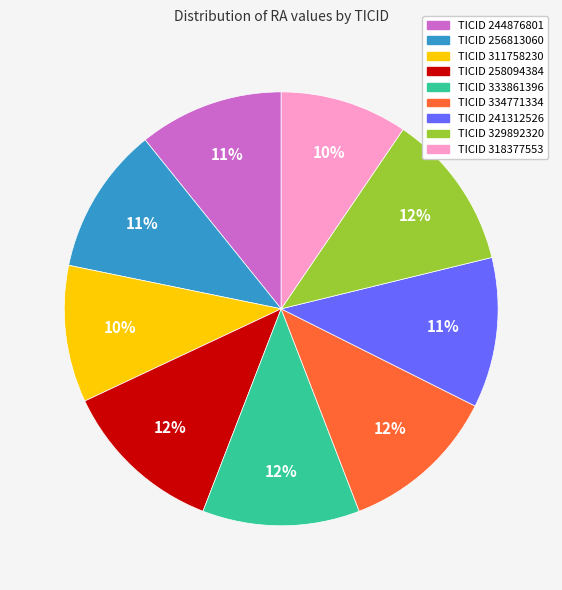

To the nearest percent, what is the average slice percentage?

11%